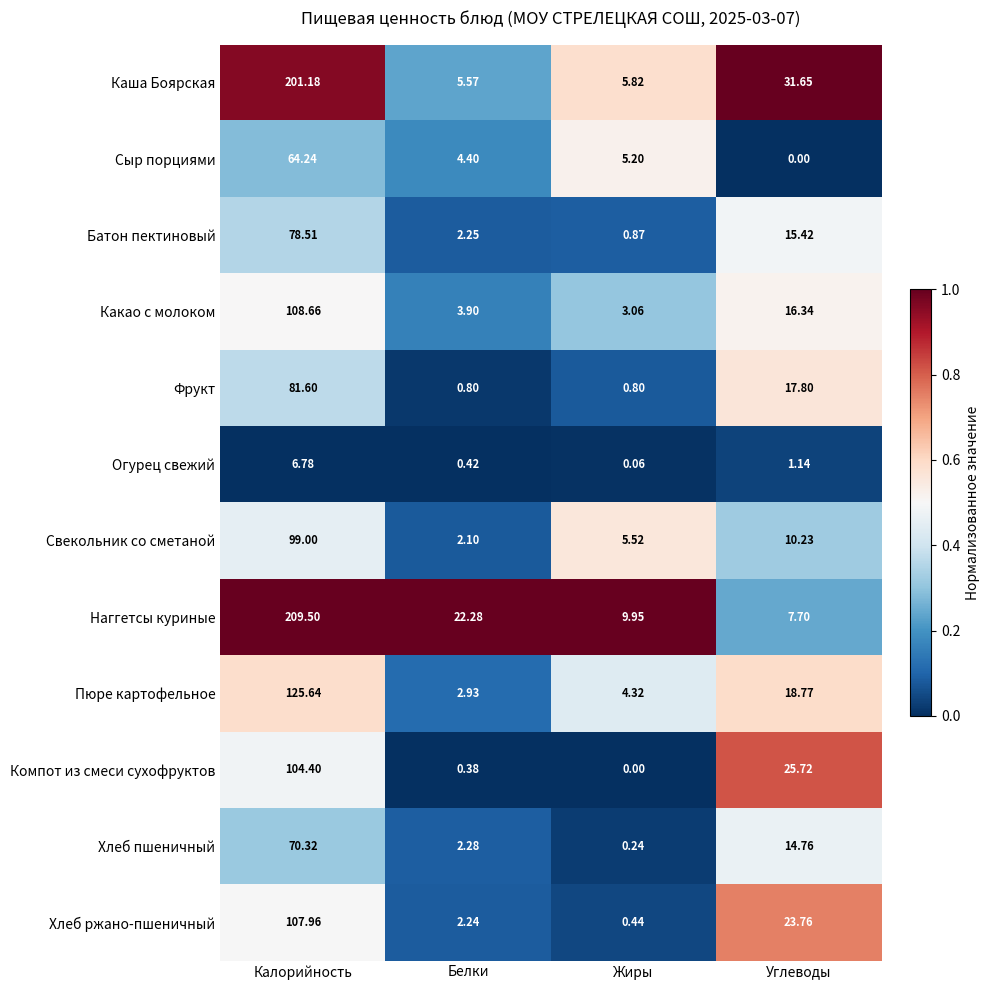

Between Белки and Углеводы, which series saw the biggest shift?

Каша Боярская